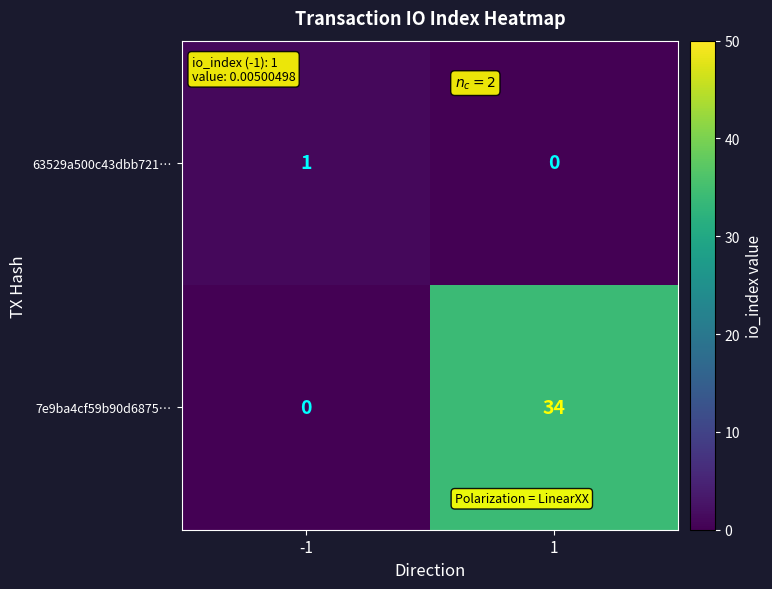

Which series changed the most between -1 and 1?

7e9ba4cf59b90d6875…